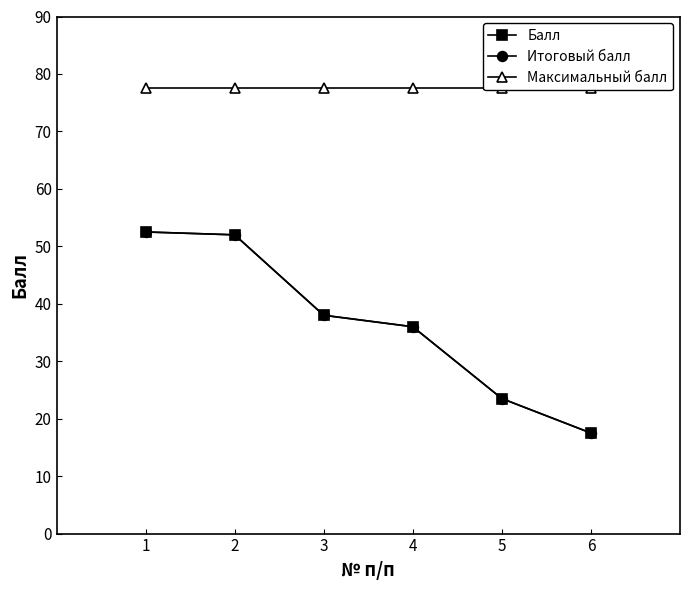

What are all the series names shown in the legend?

Балл, Итоговый балл, Максимальный балл